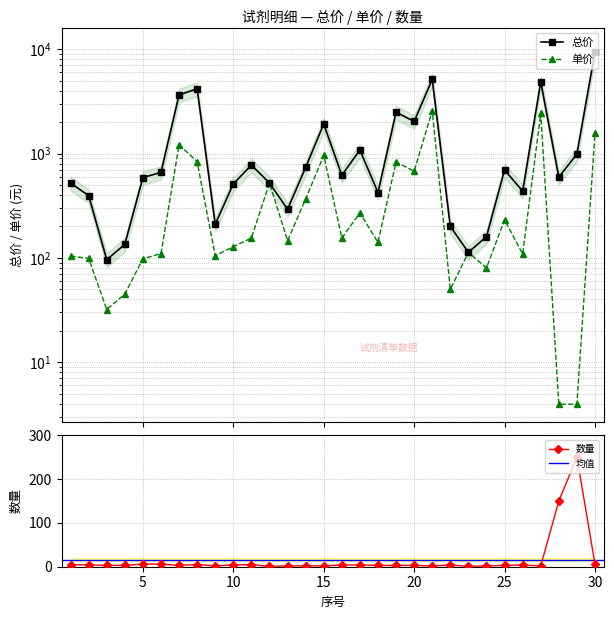

How many interior local valleys does the 总价 series have?

9